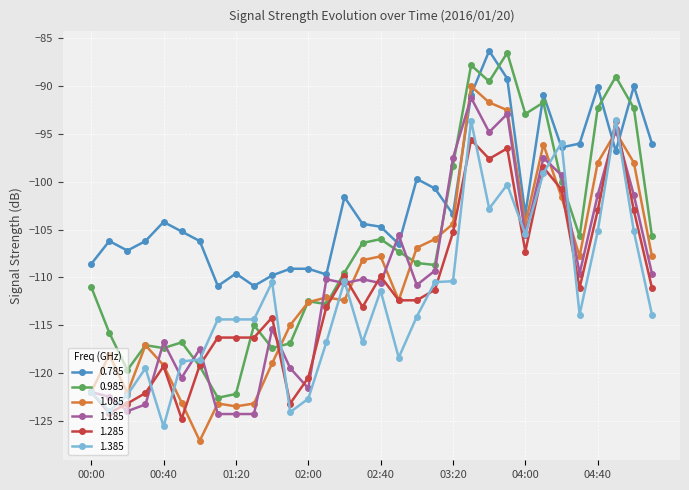

What is the highest value of the 1.385 series?

-93.5